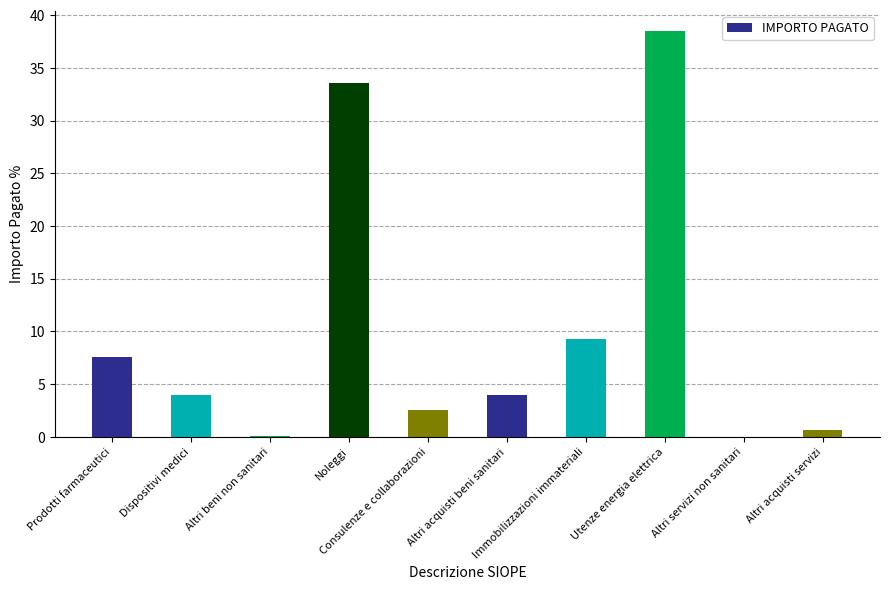

What is the greatest value displayed?

38.5